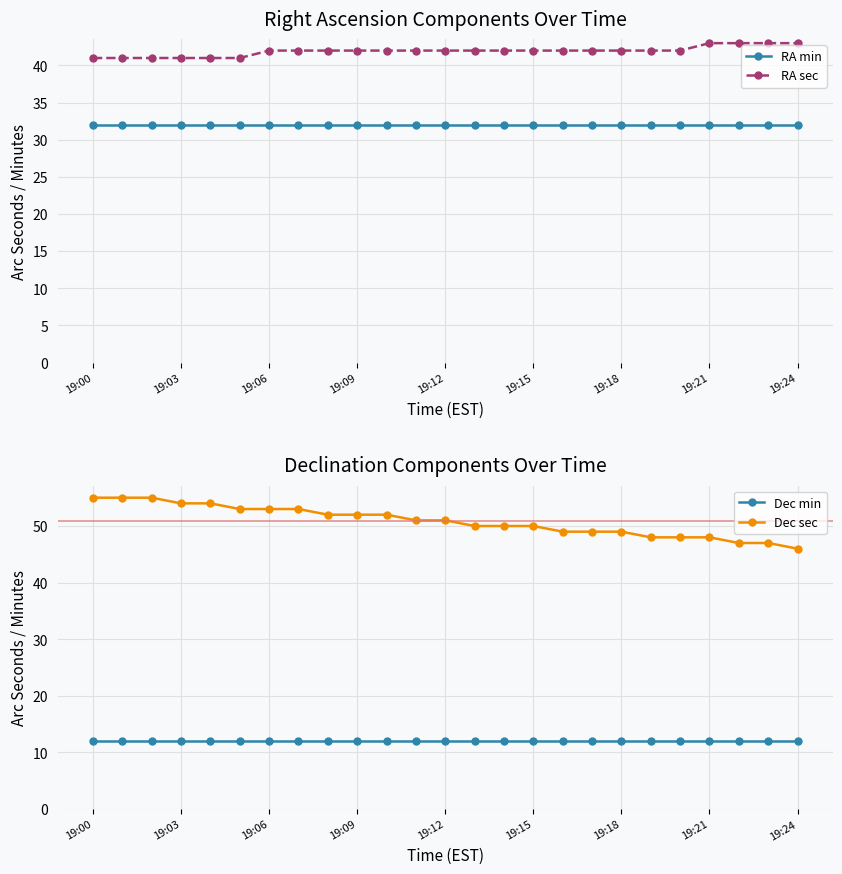

True or false: Dec min has more than 1 points higher than both neighbors.

False